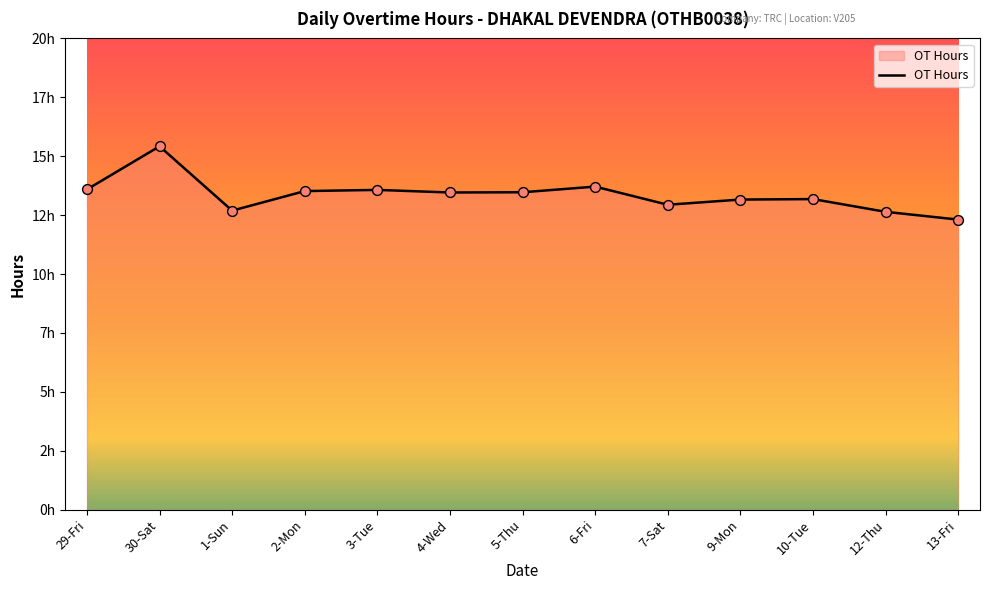

What is the ratio of the value at 7-Sat to the value at 2-Mon?

1.0